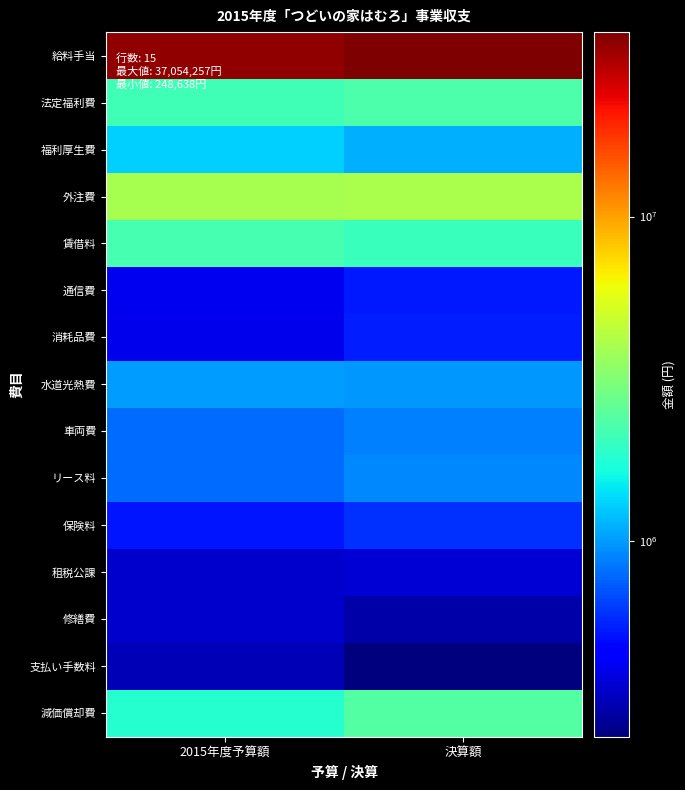

Which has a higher value, 2015年度予算額 or 決算額?

決算額